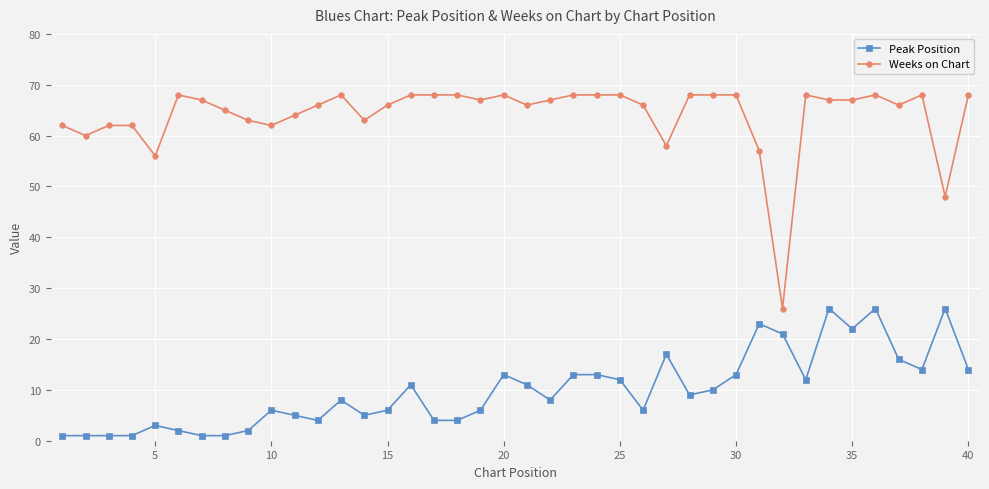

What is the value of the Peak Position point at the 15th from the left?

6